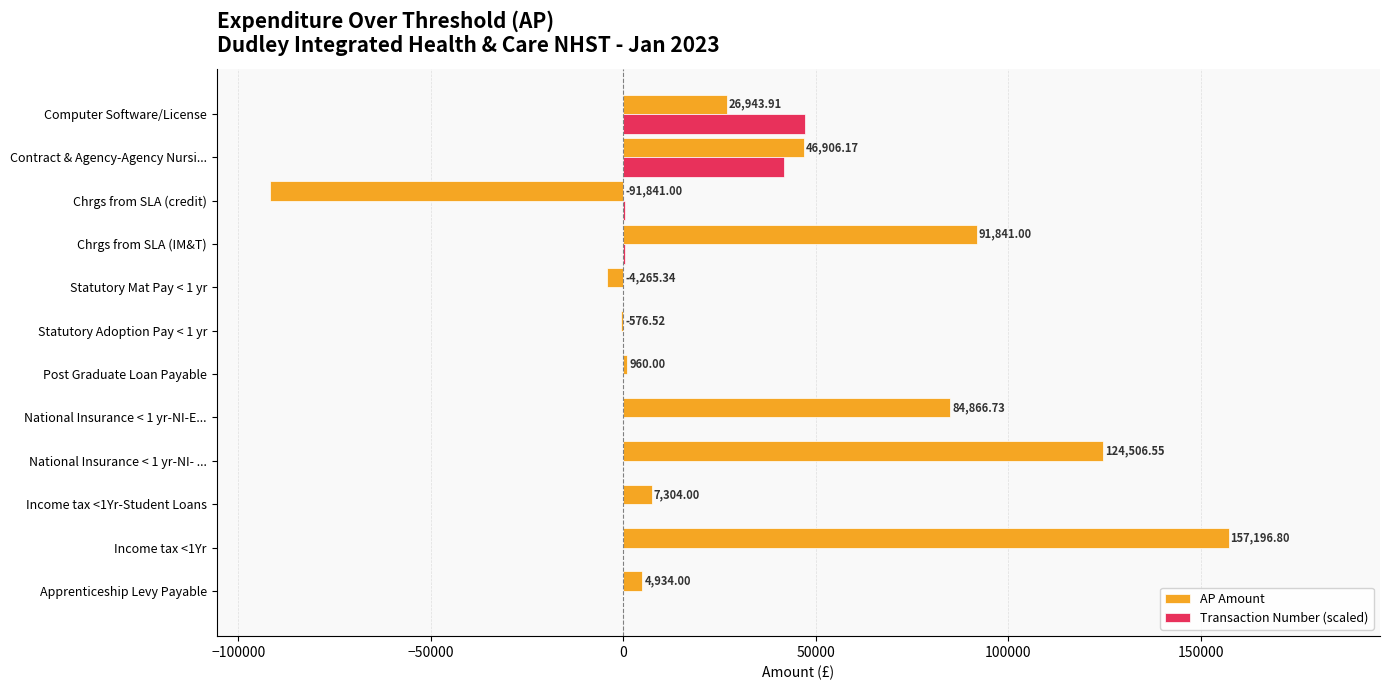

At which label does Transaction Number (scaled) reach its peak?

Computer Software/License